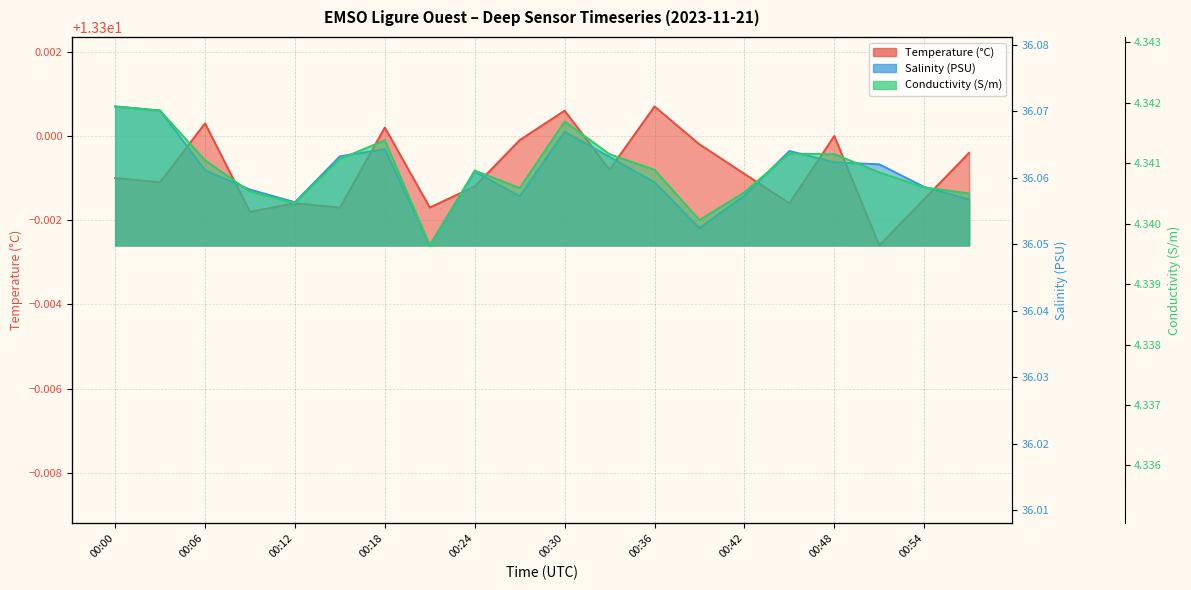

Reading right to left, what are all the values shown in this chart?

Temperature (°C): 13.3	13.3	13.3	13.3	13.3	13.3	13.3	13.3	13.3	13.3	13.3	13.3	13.3	13.3	13.3	13.3	13.3	13.3	13.3	13.3
Salinity (PSU): 36.1	36.1	36.1	36.1	36.1	36.1	36.1	36.1	36.1	36.1	36.1	36.1	36.0	36.1	36.1	36.1	36.1	36.1	36.1	36.1
Conductivity (S/m): 4.3	4.3	4.3	4.3	4.3	4.3	4.3	4.3	4.3	4.3	4.3	4.3	4.3	4.3	4.3	4.3	4.3	4.3	4.3	4.3